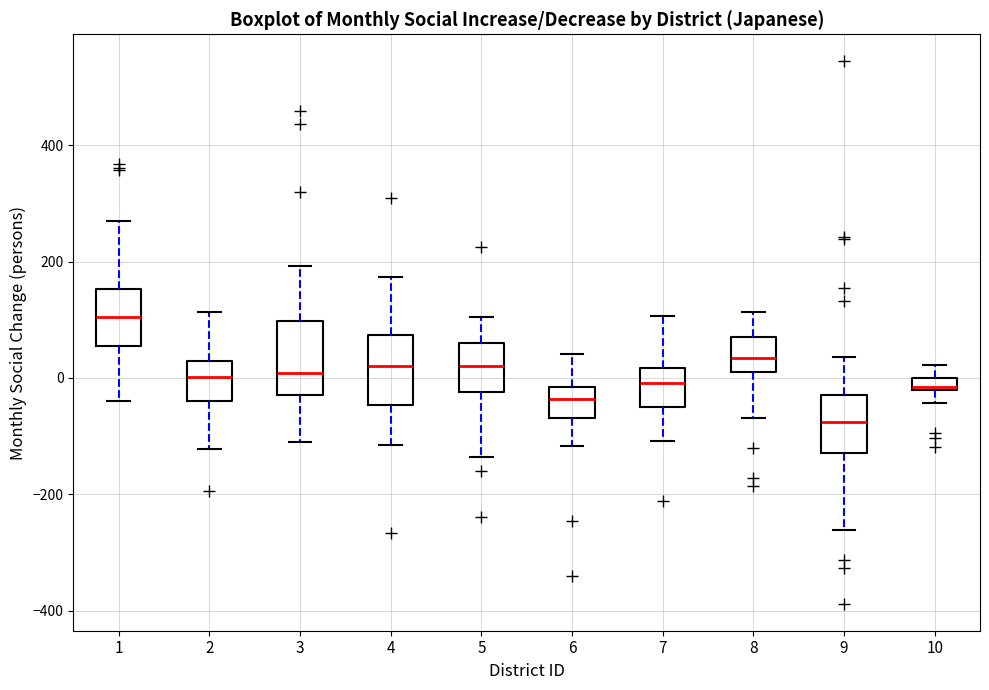

Which box's median line is the lowest?

9